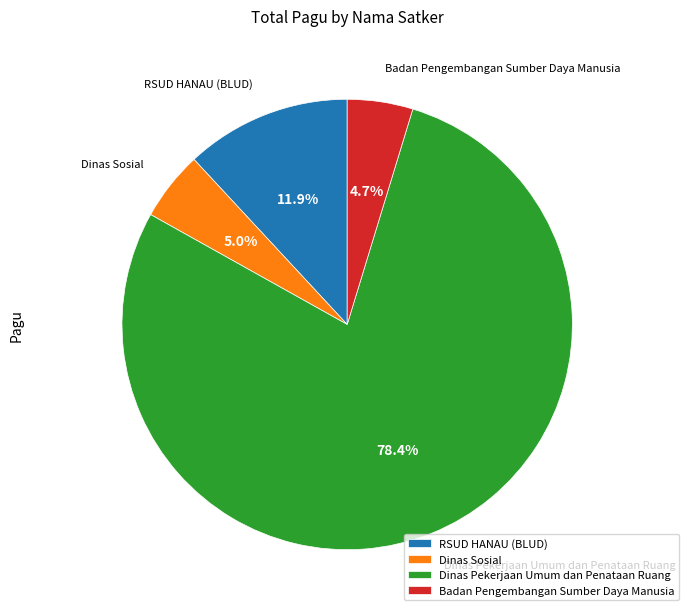

Which category has the biggest portion of the pie?

Dinas Pekerjaan Umum dan Penataan Ruang